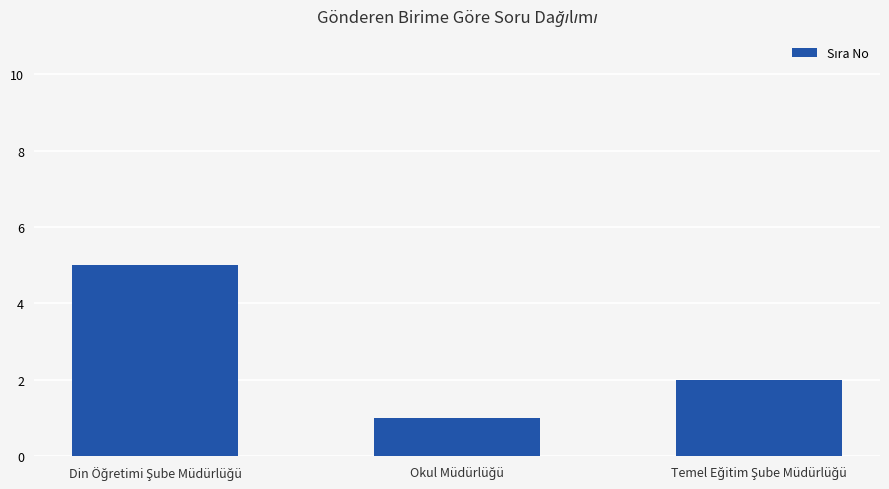

What is the value of the 3rd bar from the left?

2